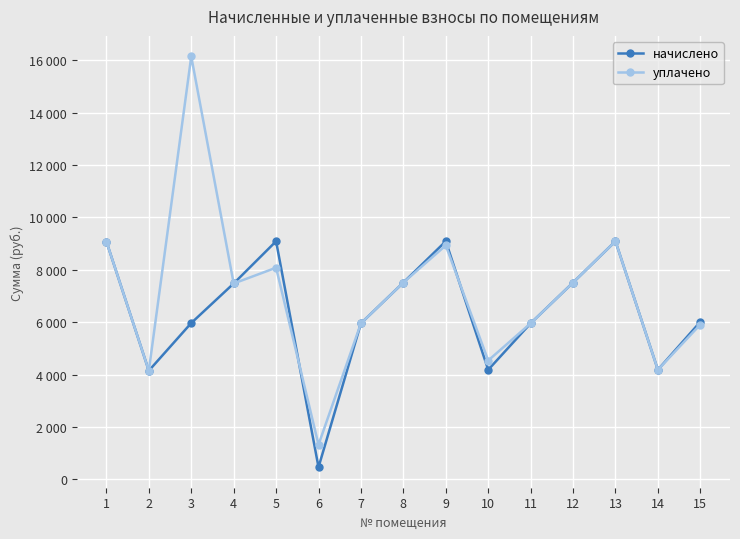

What is the total value across all series at 15?

11922.5